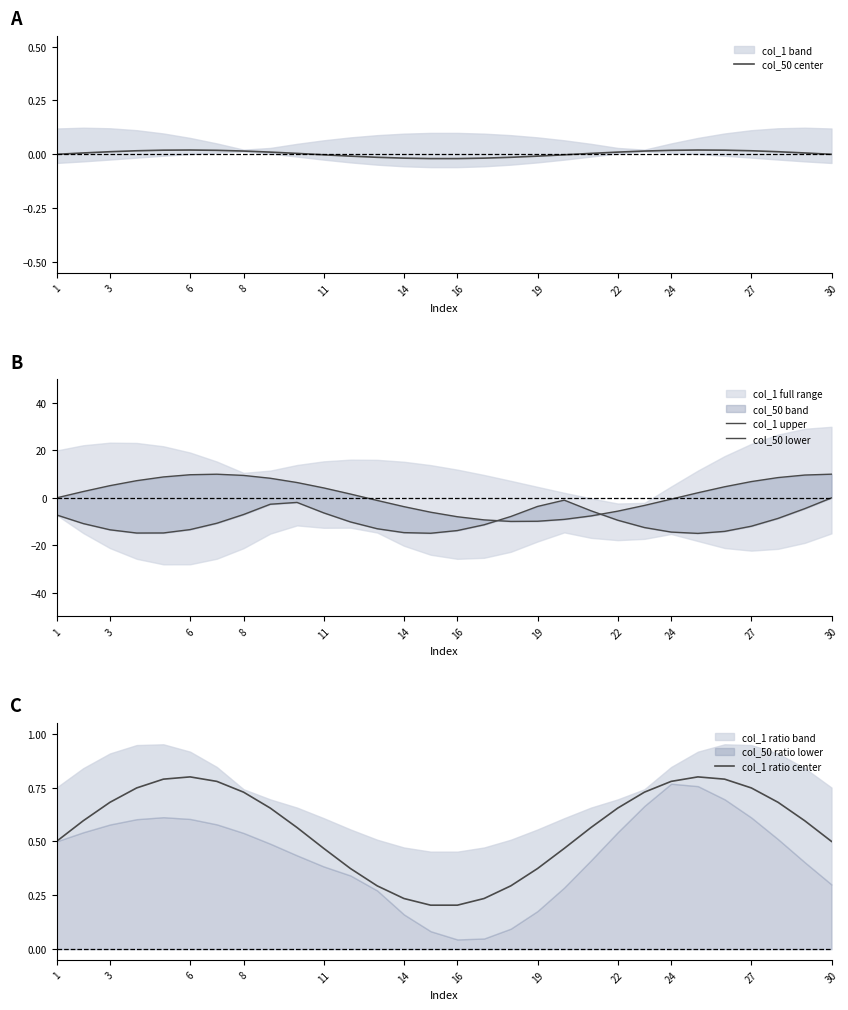

How many lines are shown in the chart?

4